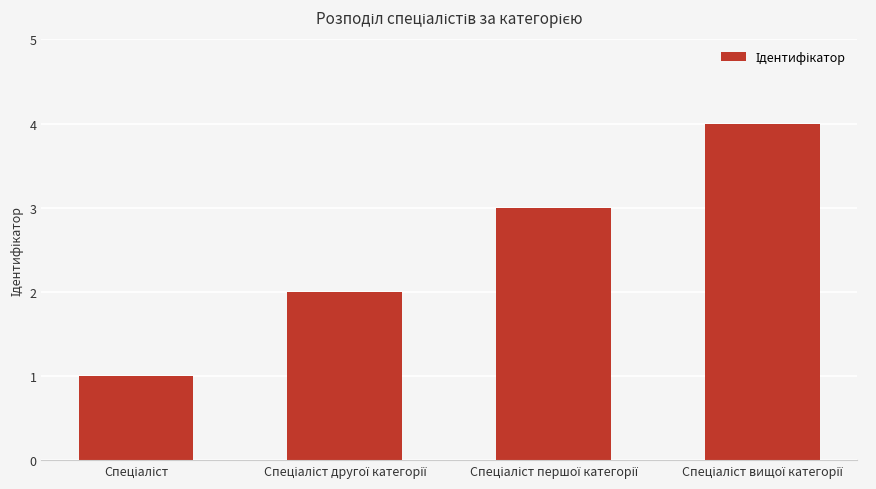

What is the sum of all values?

10